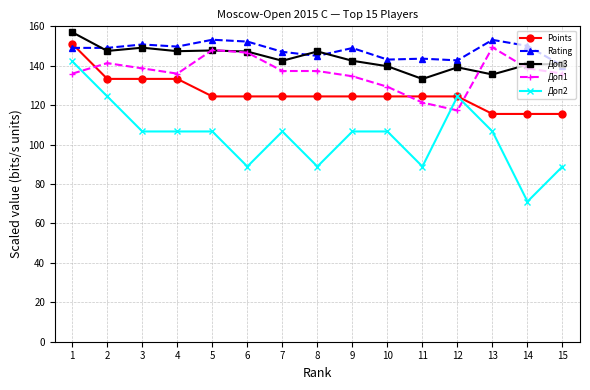

What is the value of the Доп2 point at the 10th from the left?

106.7